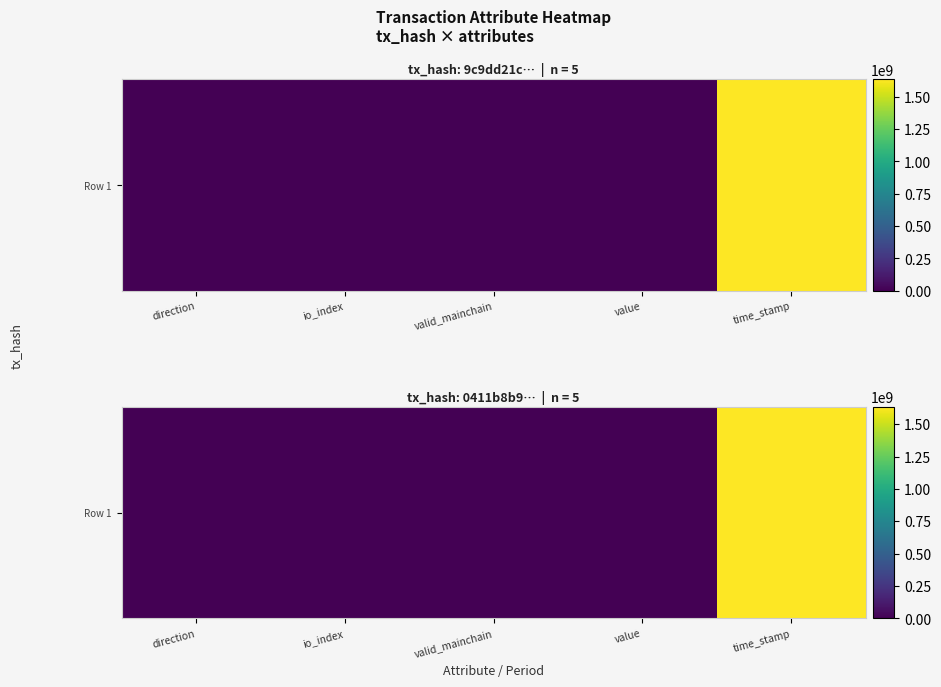

Rank the categories by value from highest to lowest.

time_stamp, value, direction, valid_mainchain, io_index